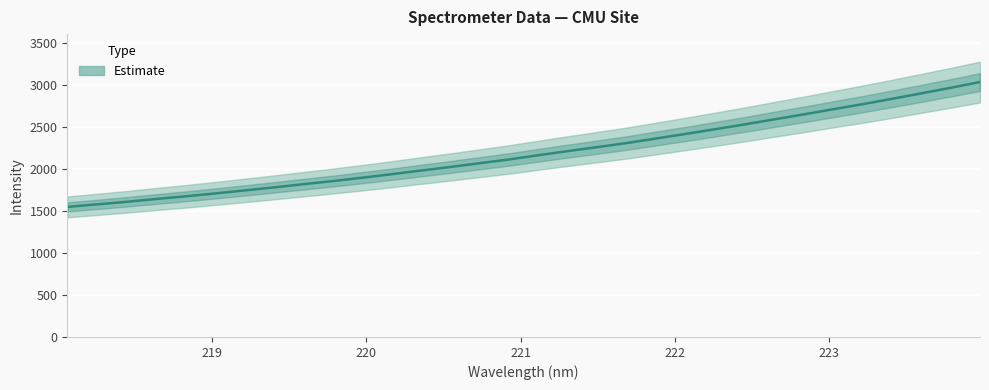

True or false: the data has more than 2 interior local peaks.

False